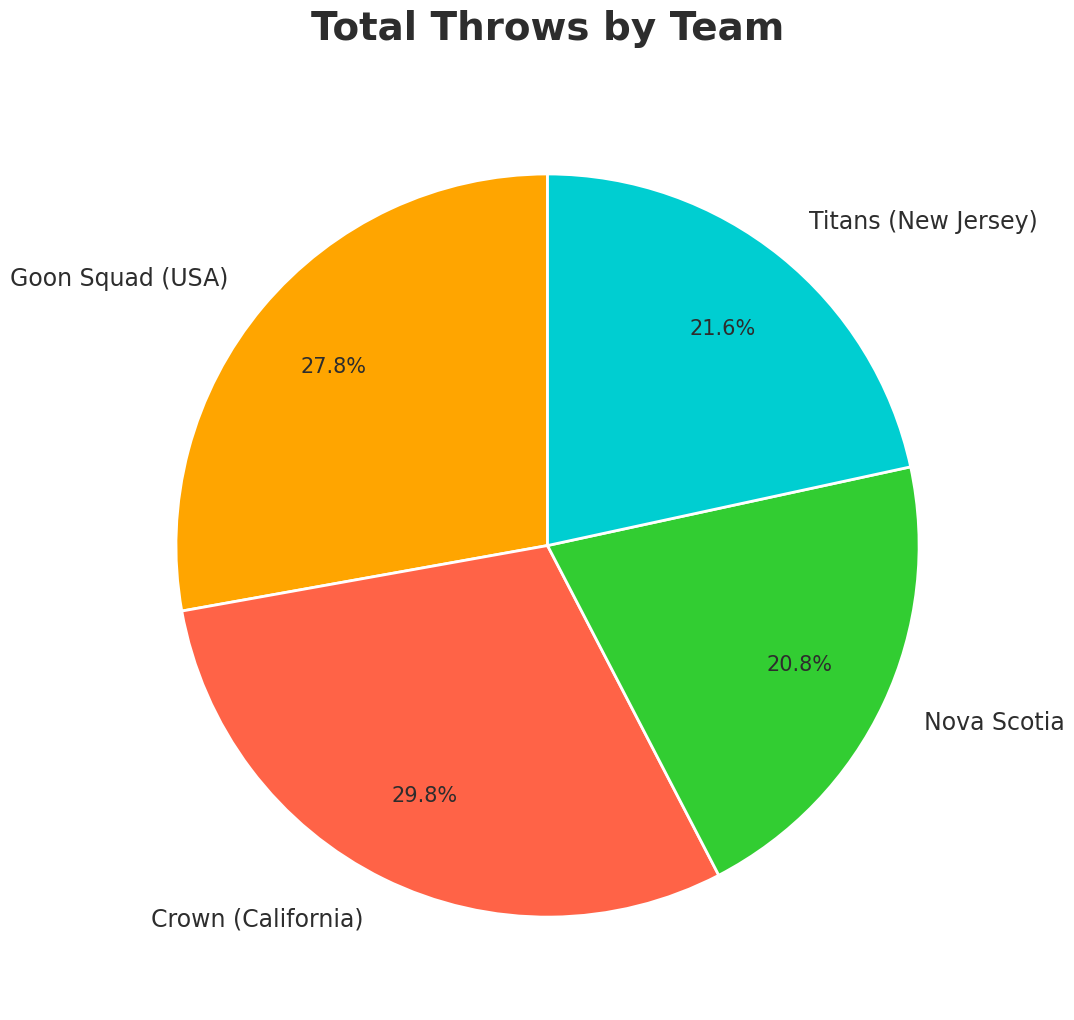

What portion of the pie excludes Goon Squad (USA)?

72.2%